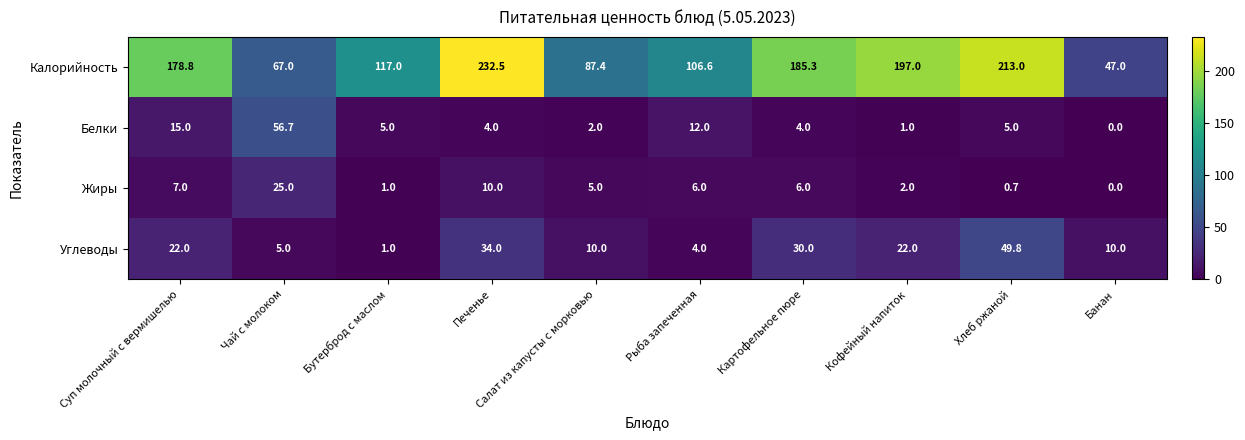

What is the difference between the Белки values at Банан and Бутерброд с маслом?

5.0